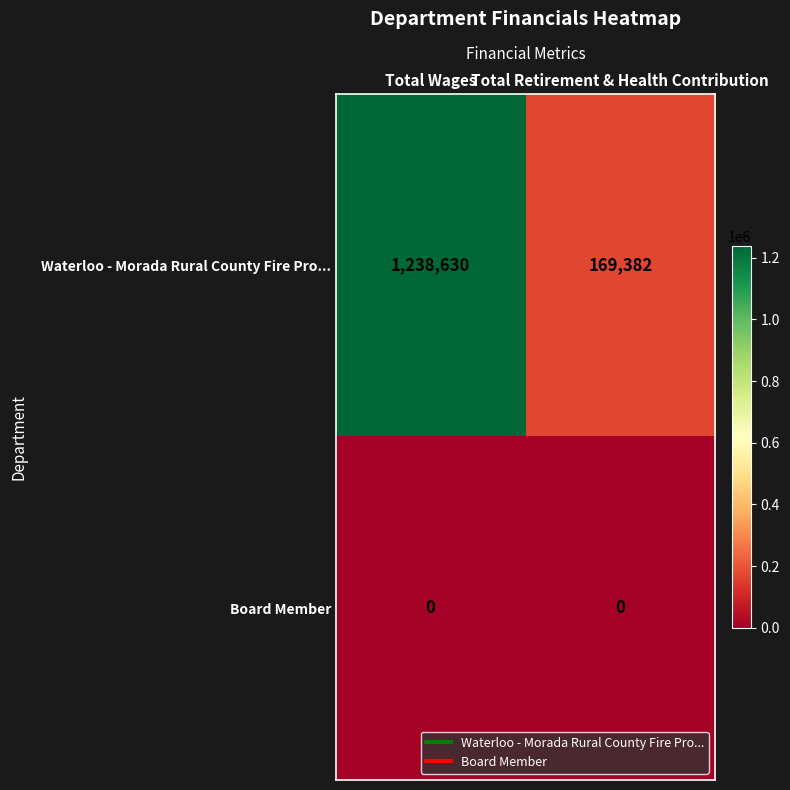

At how many categories does at least one series exceed 357622?

1